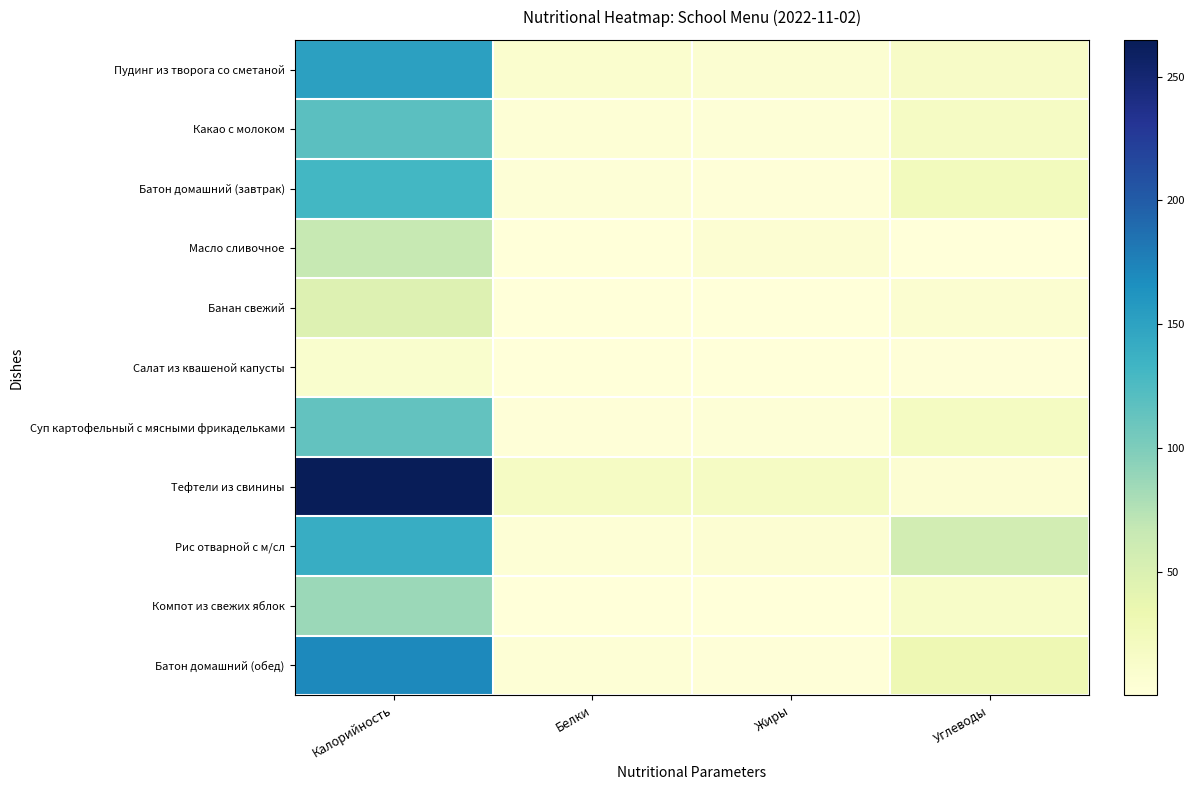

At Белки, list the series in order from largest to smallest.

Тефтели из свинины, Пудинг из творога со сметаной, Батон домашний (обед), Какао с молоком, Рис отварной с м/сл, Батон домашний (завтрак), Суп картофельный с мясными фрикадельками, Салат из квашеной капусты, Банан свежий, Компот из свежих яблок, Масло сливочное